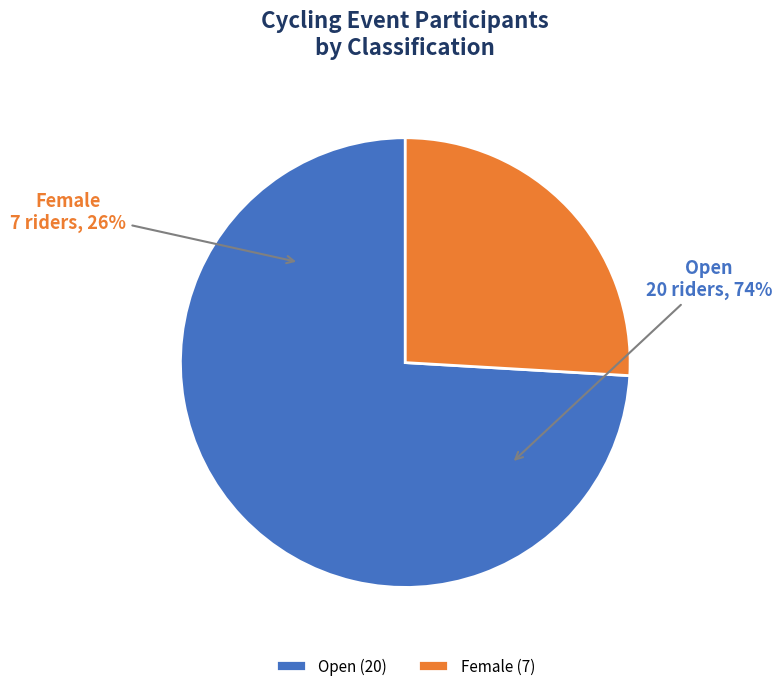

What is the largest slice in the pie chart?

Open